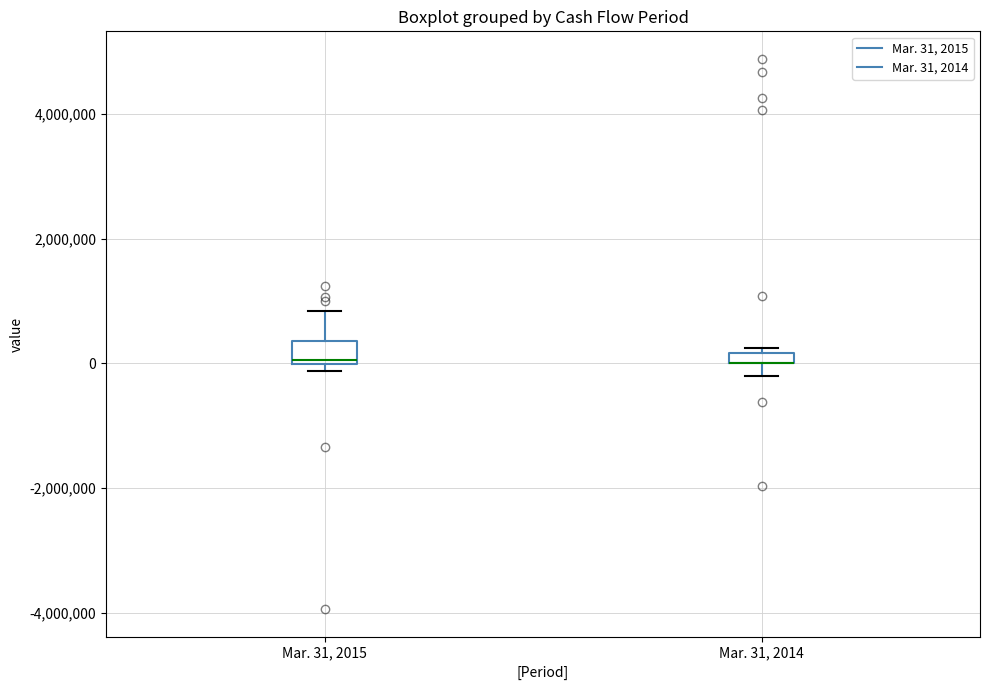

Where does the upper whisker of the box for Mar. 31, 2015 end on the y-axis? The values are not printed on the chart, so give them approximately, as read against the axis.

800000